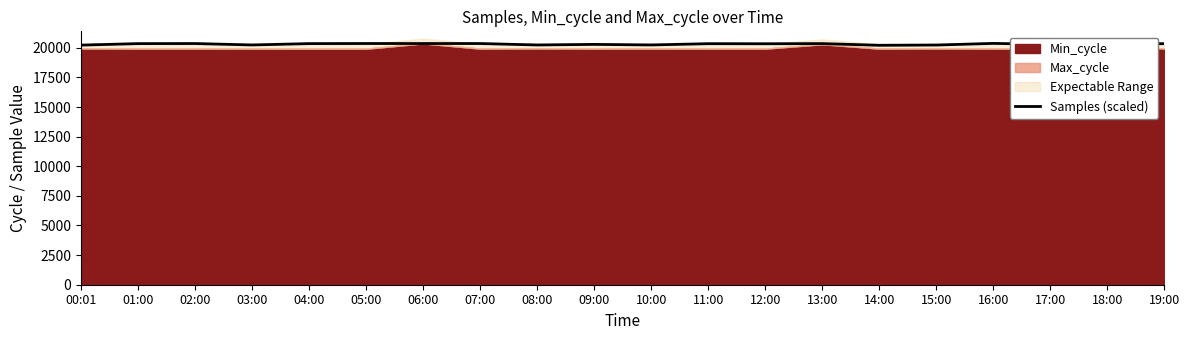

What is the maximum value for Samples (scaled)?

20369.0